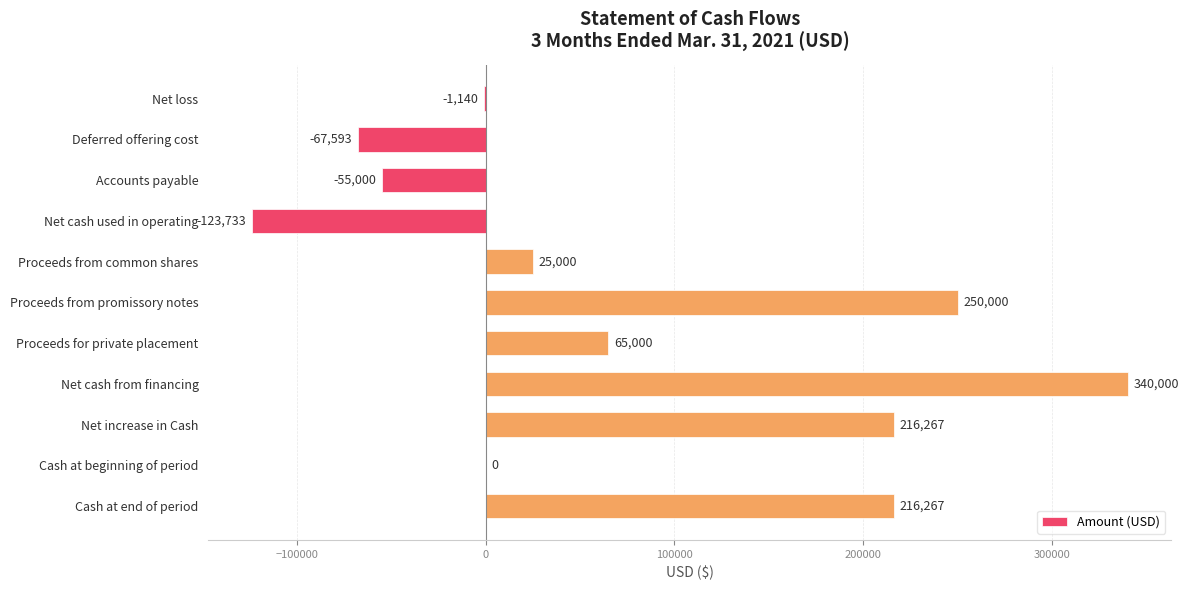

True or false: the data shows -123733 at Net cash used in operating.

True